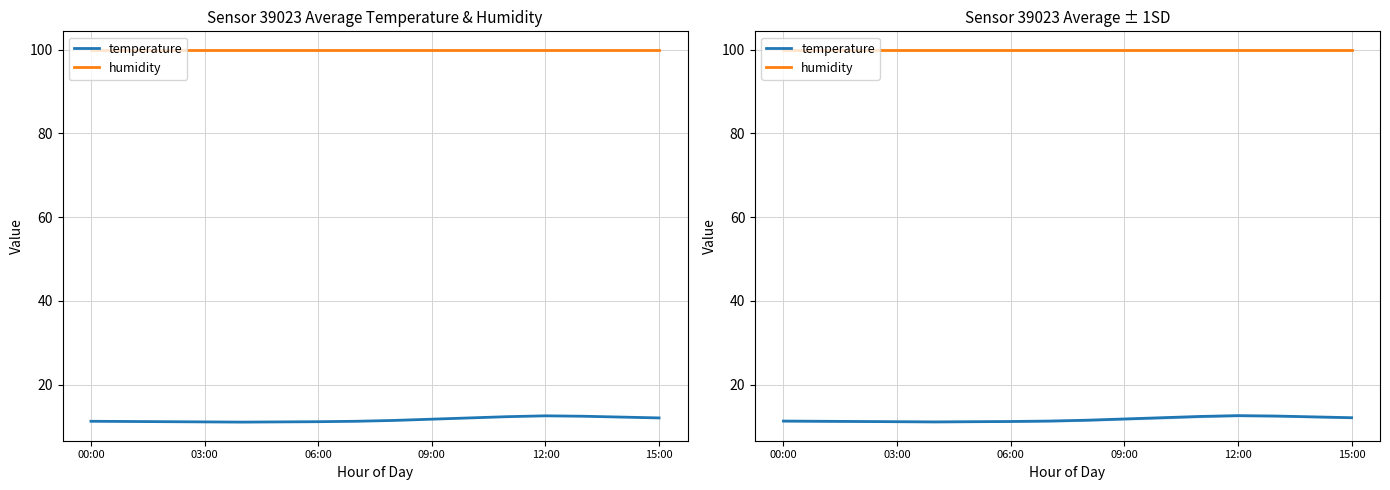

What is the average value of the humidity series?

99.9